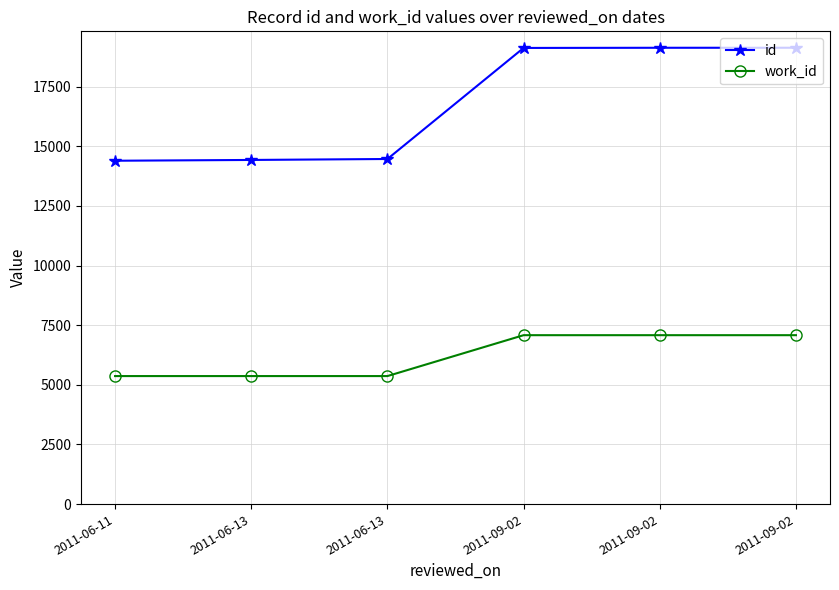

Rank the categories by work_id value from lowest to highest.

2011-06-11, 2011-06-13, 2011-06-13, 2011-09-02, 2011-09-02, 2011-09-02